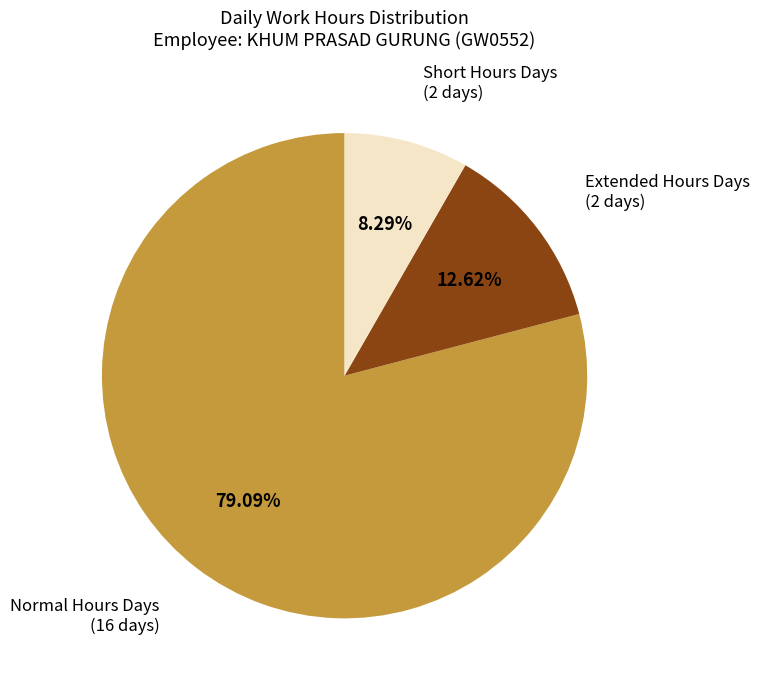

To the nearest percent, what is the difference between the largest and smallest slice percentages?

71%